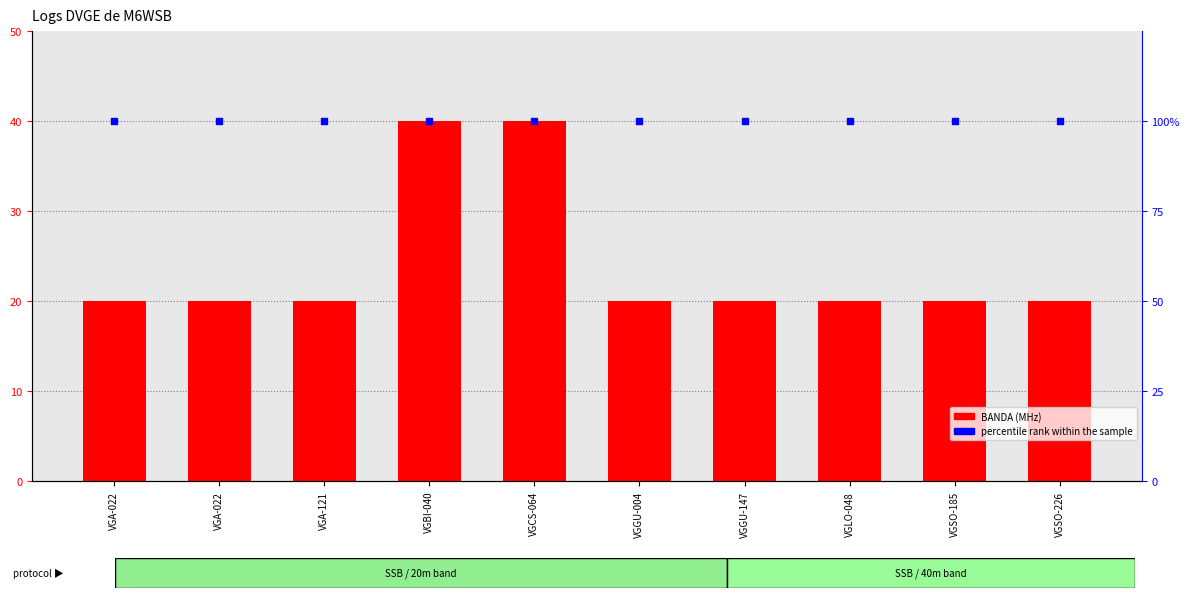

Which series contains the highest Y value?

percentile rank within the sample